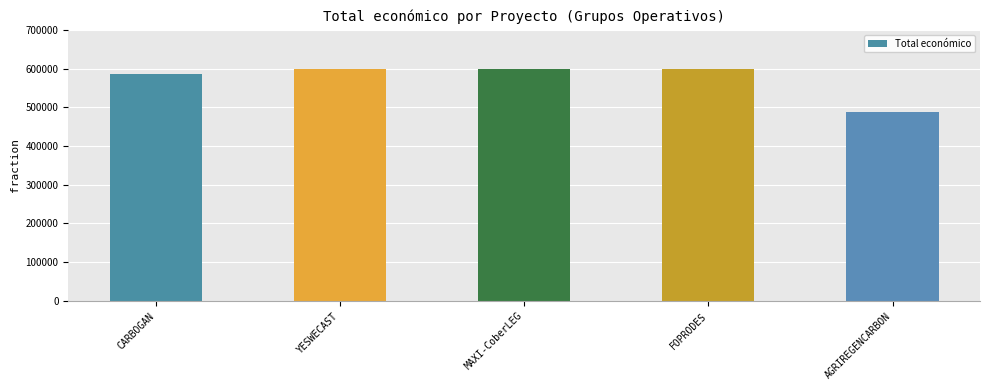

How many data points are less than 598609?

2